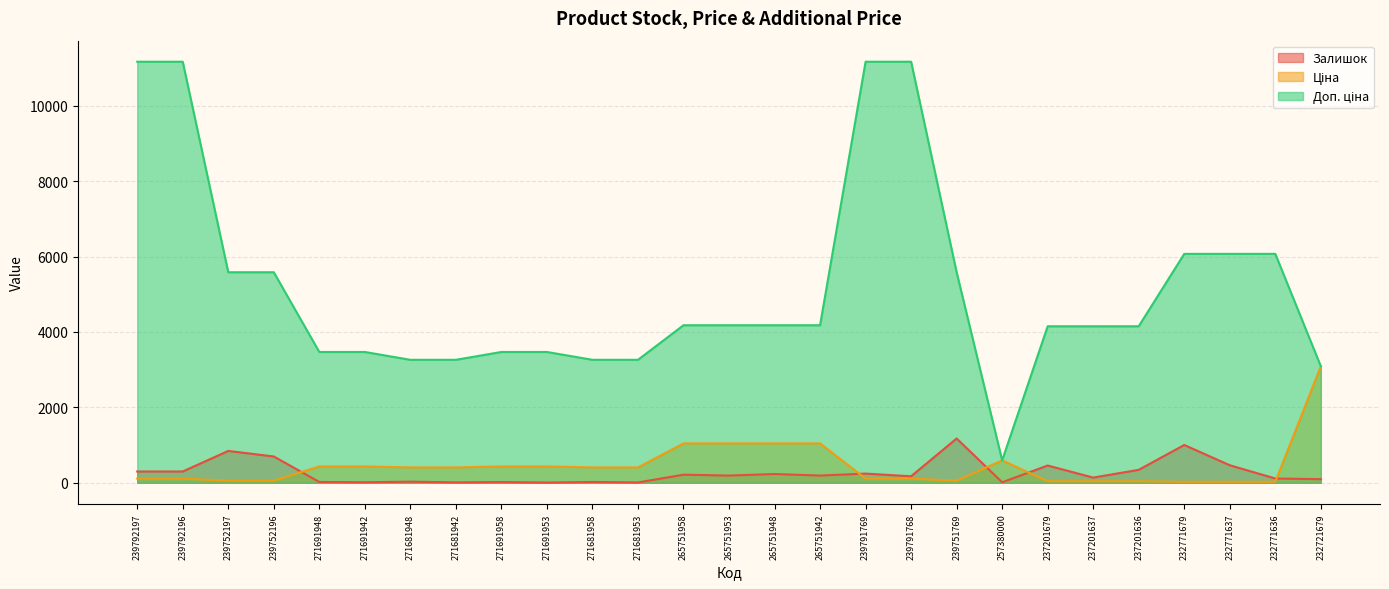

True or false: Ціна has more than 1 points higher than both neighbors.

False